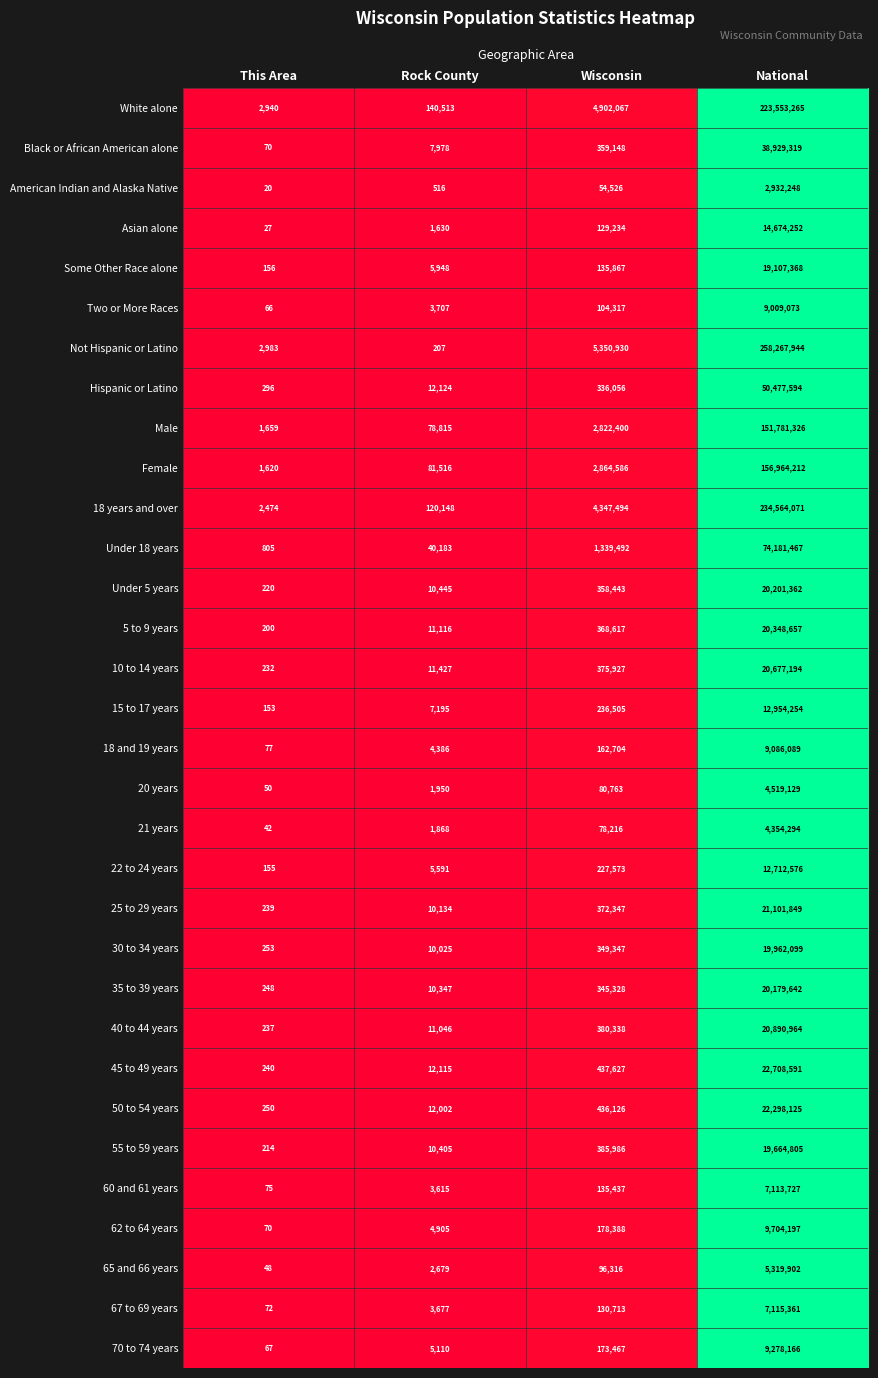

Which series has the largest range (max minus min)?

Not Hispanic or Latino